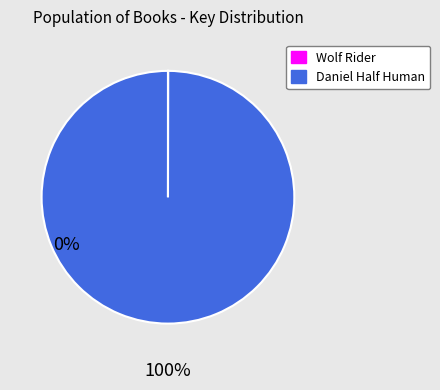

Is there any slice that represents more than half of the pie?

Yes